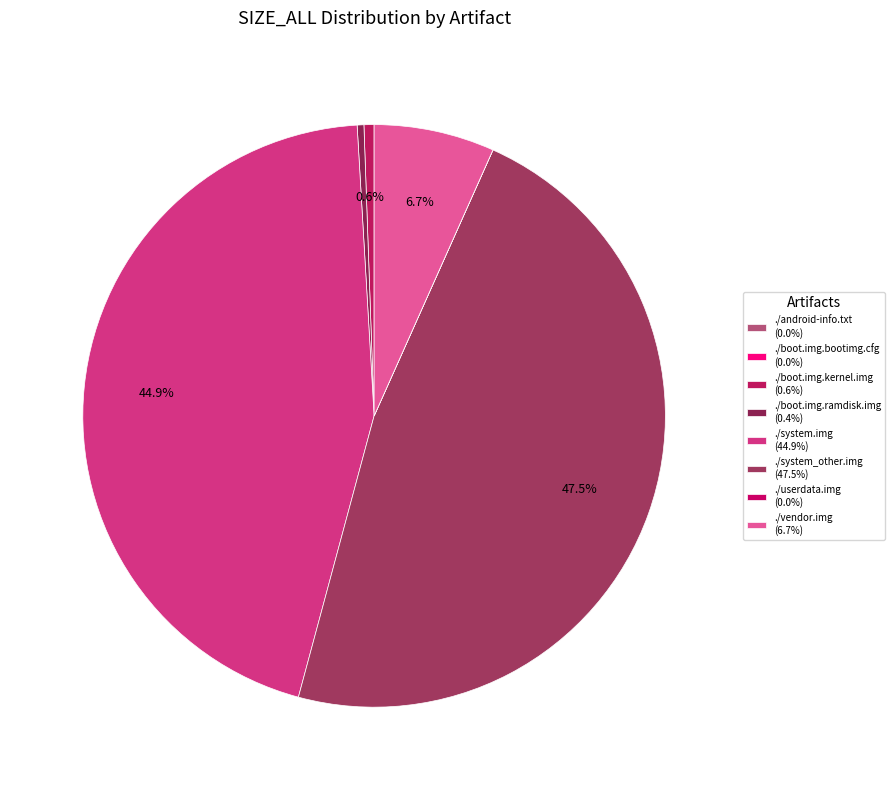

To the nearest percent, what percentage of the pie is ./system_other.img?

47%